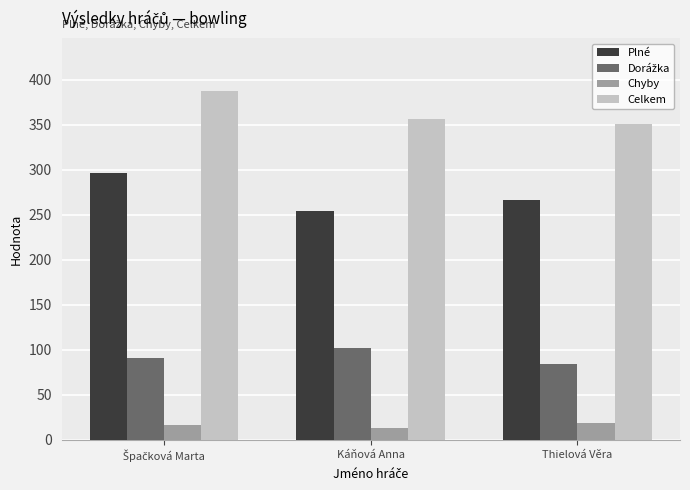

At which label is Celkem closest to 369?

Káňová Anna